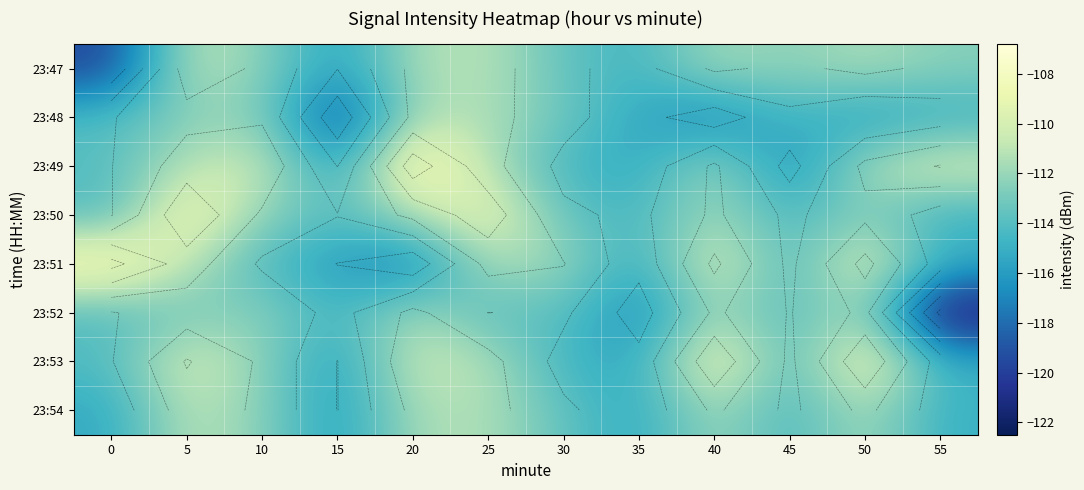

What is the difference between the maximum and minimum values in the 23:52 series?

11.0